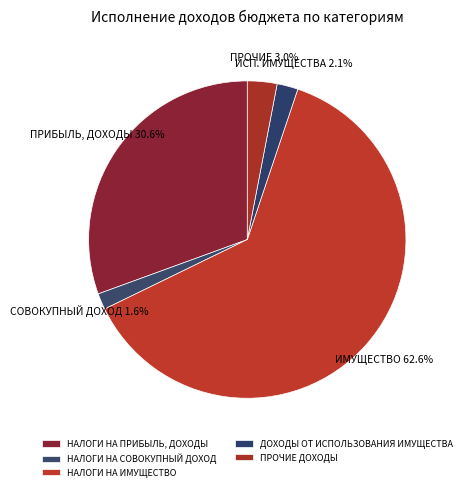

To the nearest percent, what is the average slice percentage?

20%